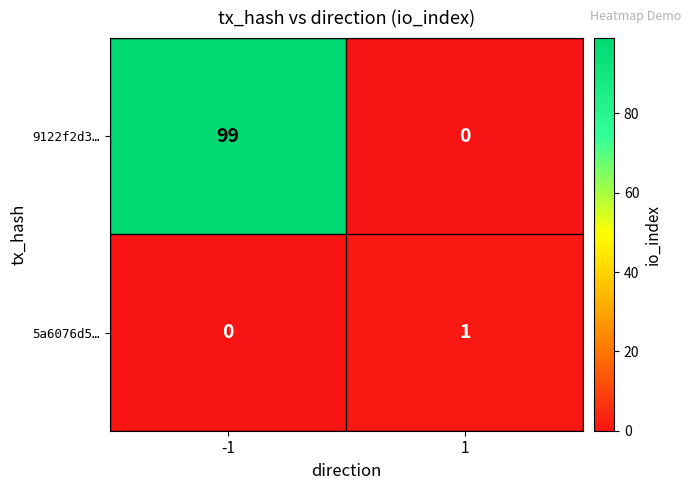

True or false: 9122f2d3… has a value of 64 at 1.

False